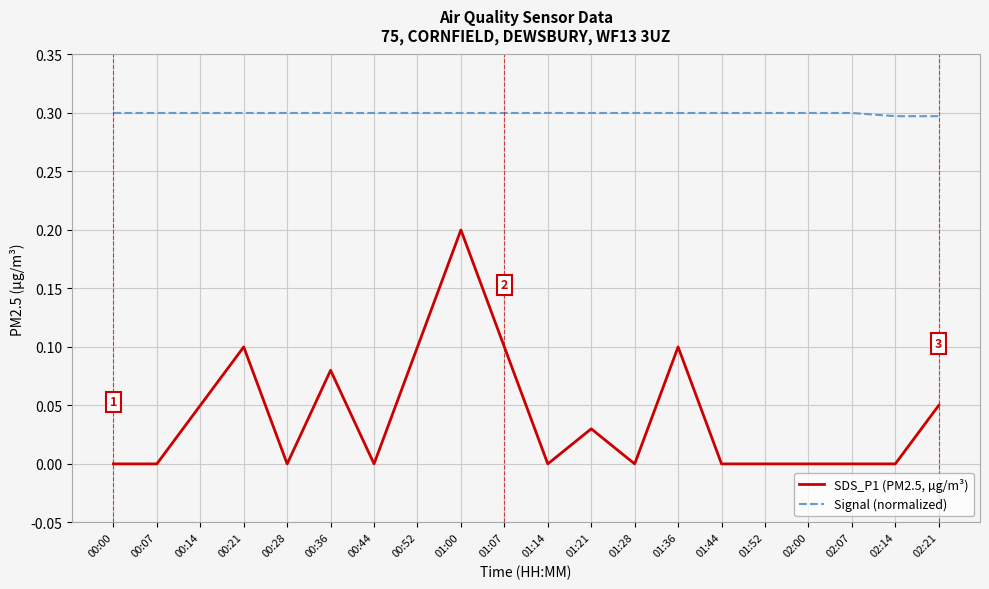

Rank the series by their average value, from highest to lowest.

Signal (normalized), SDS_P1 (PM2.5, µg/m³)